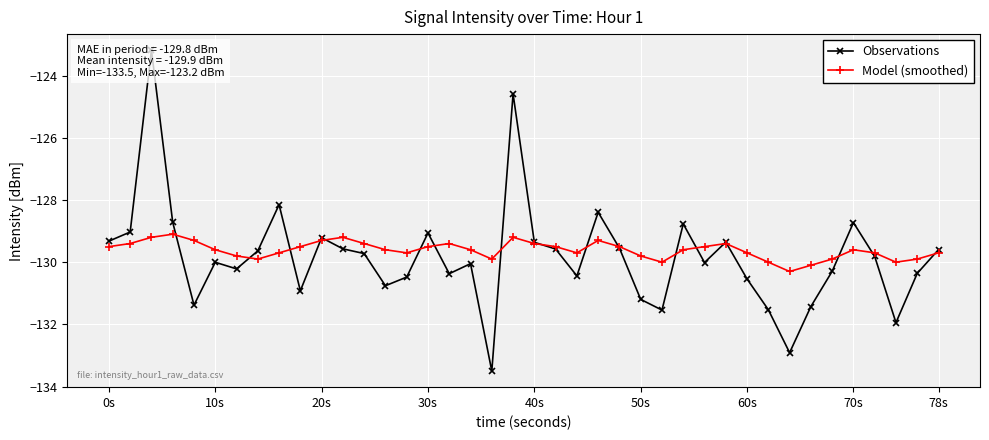

At how many categories does at least one series exceed -126?

2